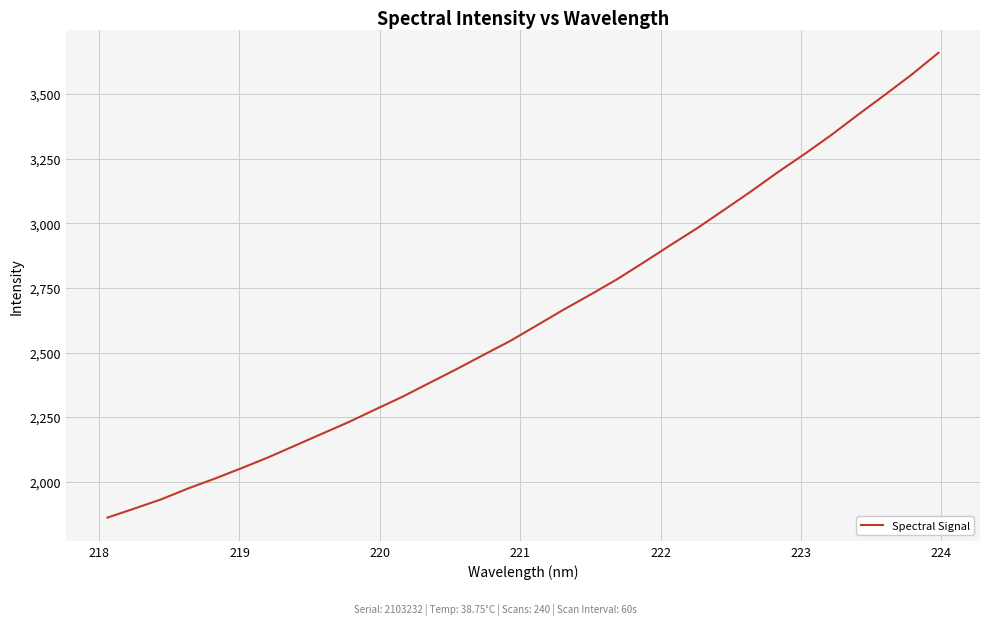

What is the difference between the maximum and minimum values?

1798.2